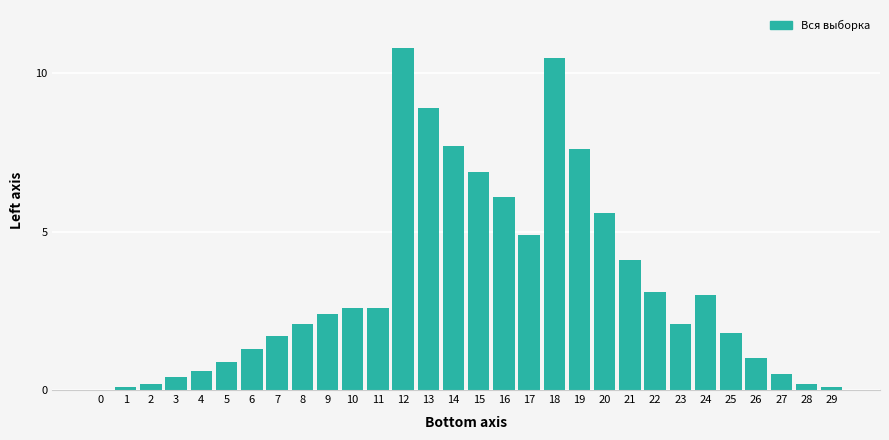

Reading left to right, what are all the values shown in this chart?

0=0.0	1=0.1	2=0.2	3=0.4	4=0.6	5=0.9	6=1.3	7=1.7	8=2.1	9=2.4	10=2.6	11=2.6	12=10.8	13=8.9	14=7.7	15=6.9	16=6.1	17=4.9	18=10.5	19=7.6	20=5.6	21=4.1	22=3.1	23=2.1	24=3.0	25=1.8	26=1.0	27=0.5	28=0.2	29=0.1